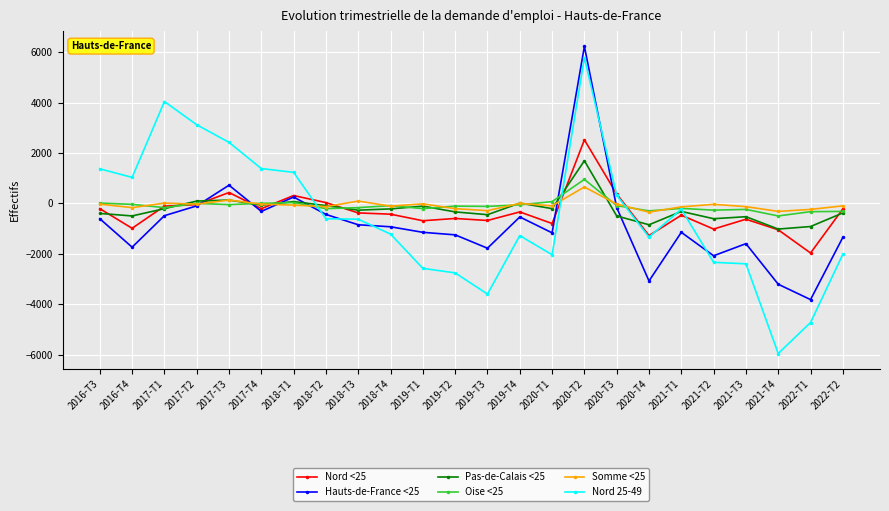

At how many categories does at least one series exceed 1531?

4